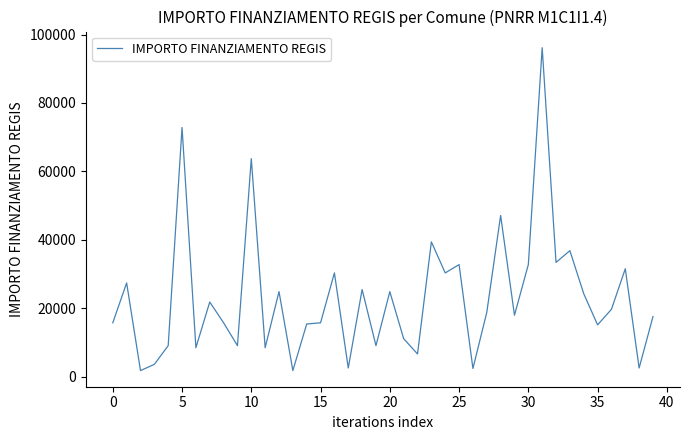

What is the difference between the maximum and minimum values?

94324